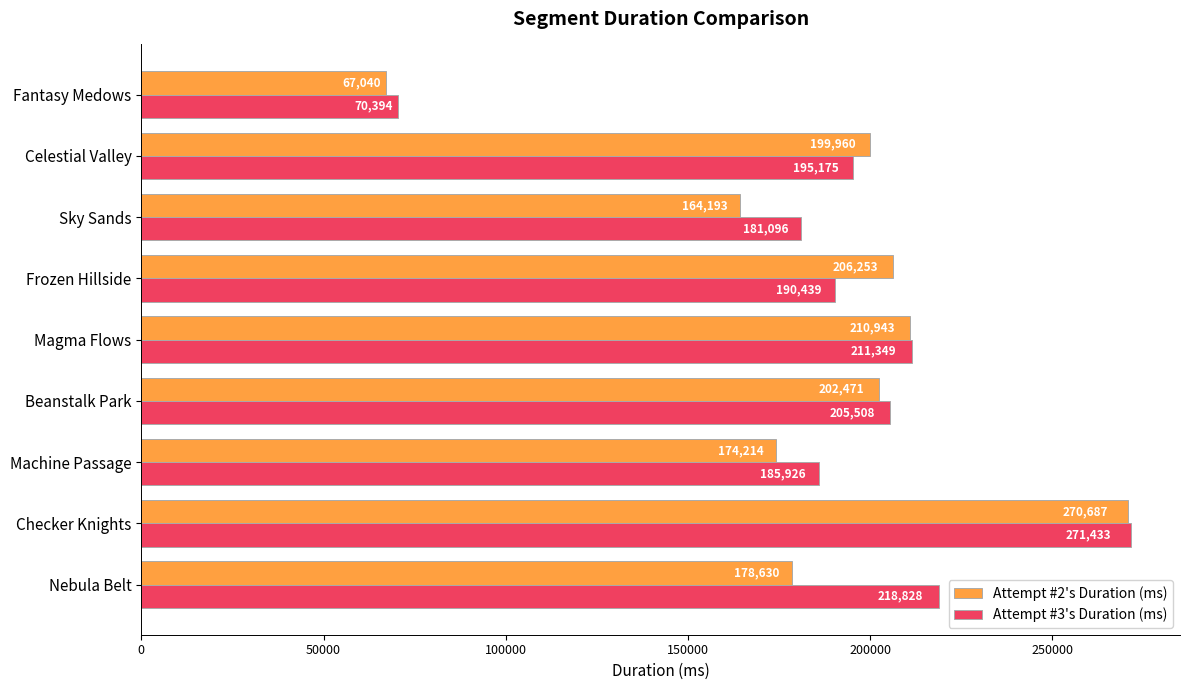

What is the total value across all series at Machine Passage?

360140